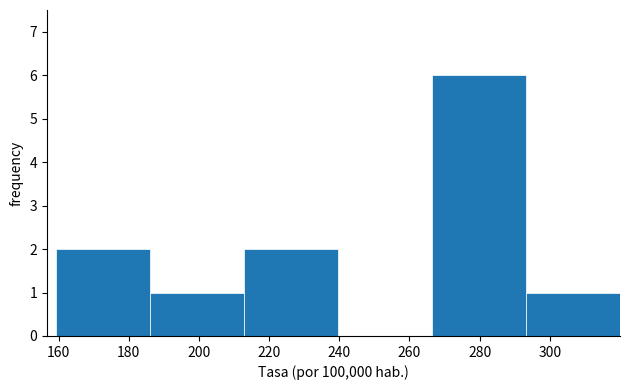

Reading left to right, list every bar in this chart as the range it spans on the x-axis followed by its height. Neither the bar edges nor the heights are printed on the chart, so give them approximately, as read against the axes.

160 to 186: 2
186 to 212: 1
212 to 240: 2
240 to 266: 0
266 to 294: 6
294 to 320: 1